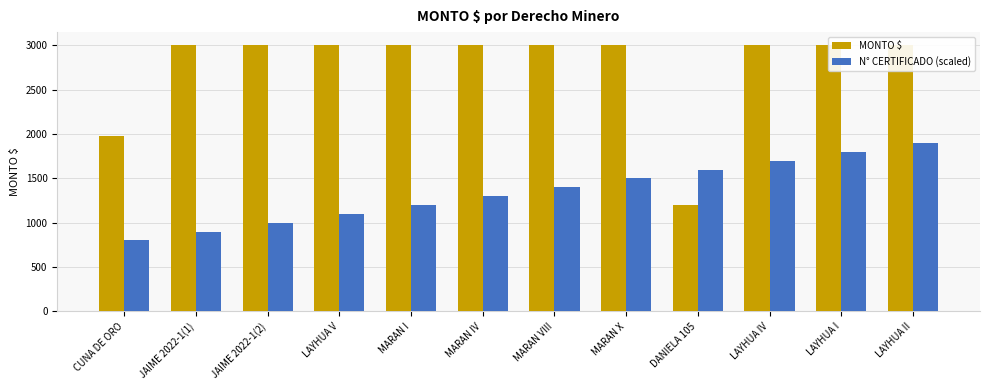

What is the lowest value of the N° CERTIFICADO (scaled) series?

800.0